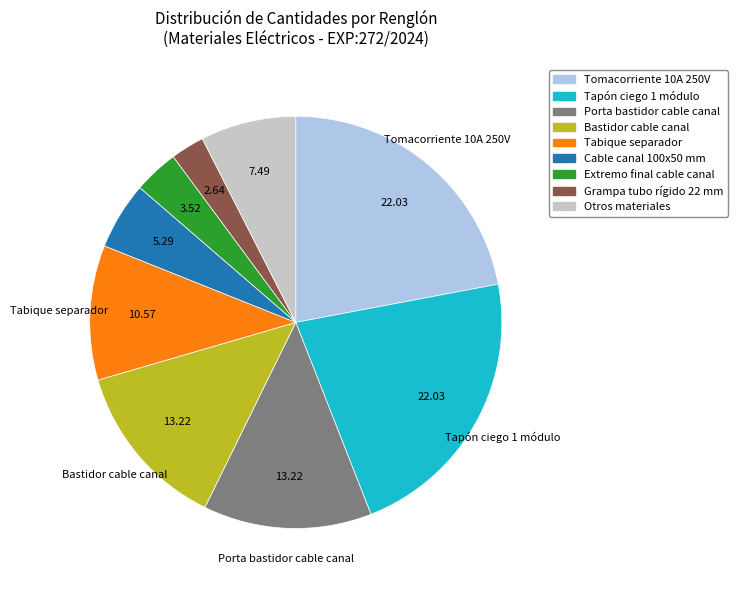

Is there any slice that represents more than half of the pie?

No